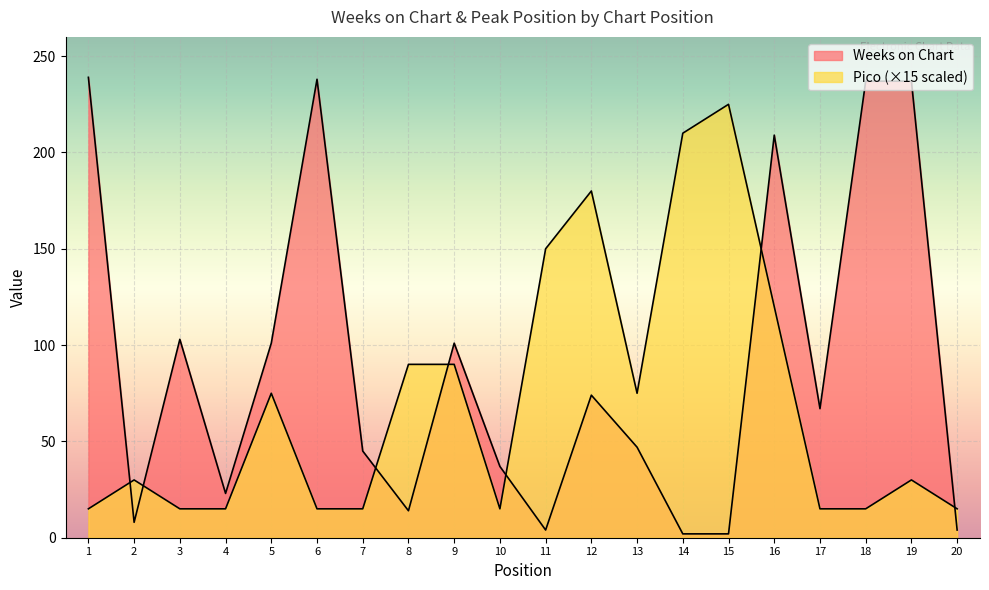

Reading left to right, list all the values displayed in this chart.

Weeks on Chart: 239	8	103	23	101	238	45	14	101	37	4	74	47	2	2	209	67	237	237	4
Pico: 15	30	15	15	75	15	15	90	90	15	150	180	75	210	225	120	15	15	30	15